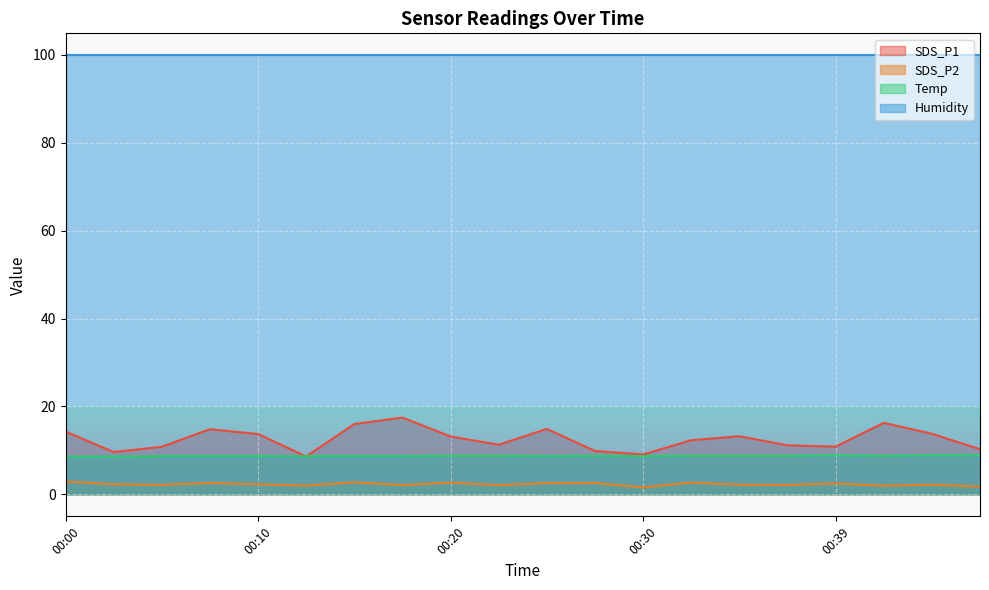

Between 00:13 and 00:17, which series saw the biggest shift?

SDS_P1